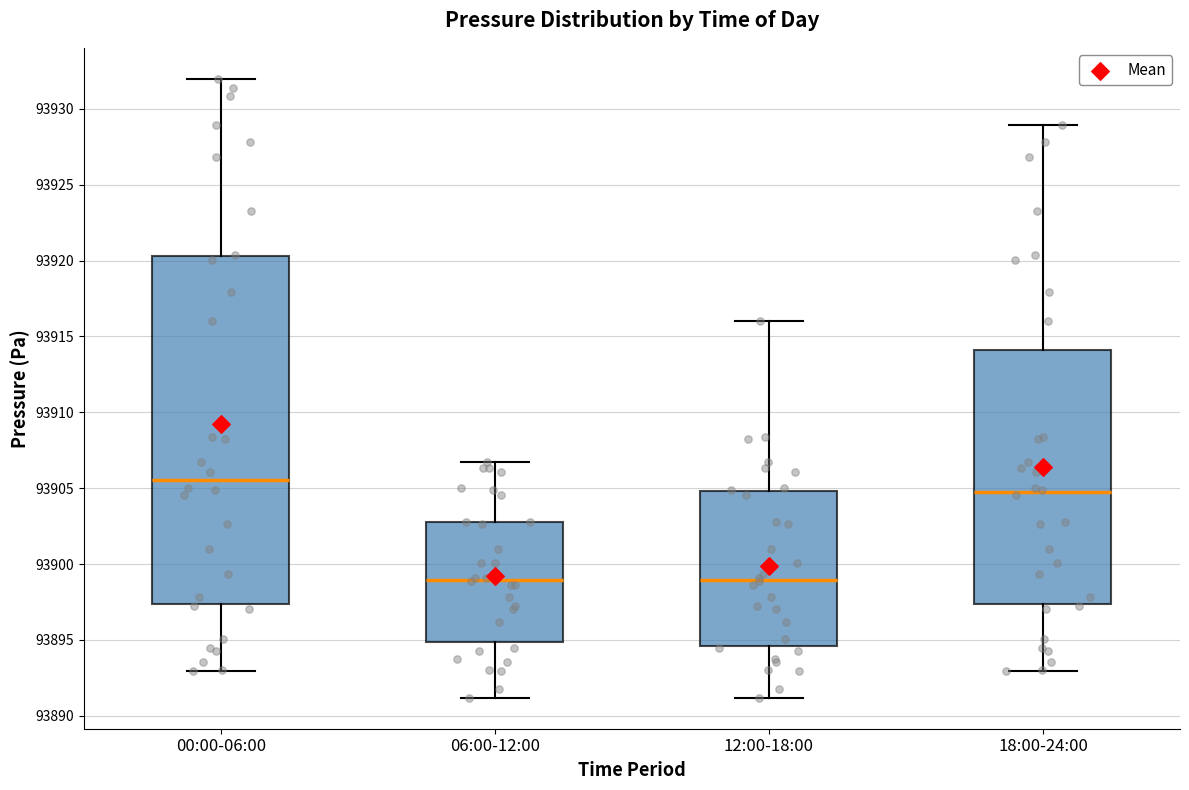

Reading left to right, transcribe this box plot: for each box, give where its median line is, the range the box spans, and where its two whiskers end, as read against the y-axis. The values are not printed on the chart, so give them approximately, as read against the axis.

00:00-06:00: median 93905.5, box 93897.5 to 93920.5, whiskers 93893.0 to 93932.0
06:00-12:00: median 93899.0, box 93895.0 to 93903.0, whiskers 93891.0 to 93906.5
12:00-18:00: median 93899.0, box 93894.5 to 93905.0, whiskers 93891.0 to 93916.0
18:00-24:00: median 93904.5, box 93897.5 to 93914.0, whiskers 93893.0 to 93929.0